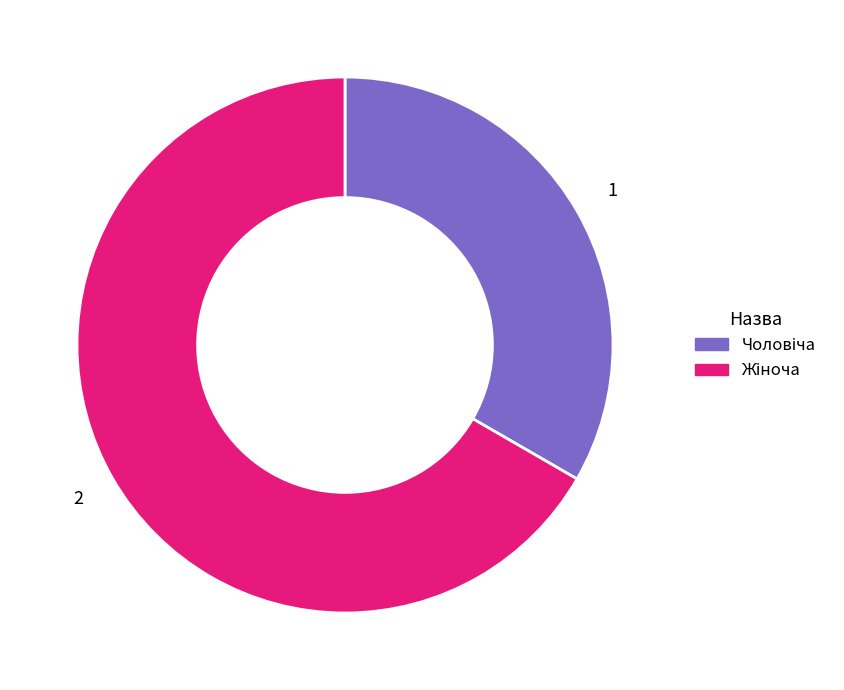

Does any single category account for the majority?

Yes